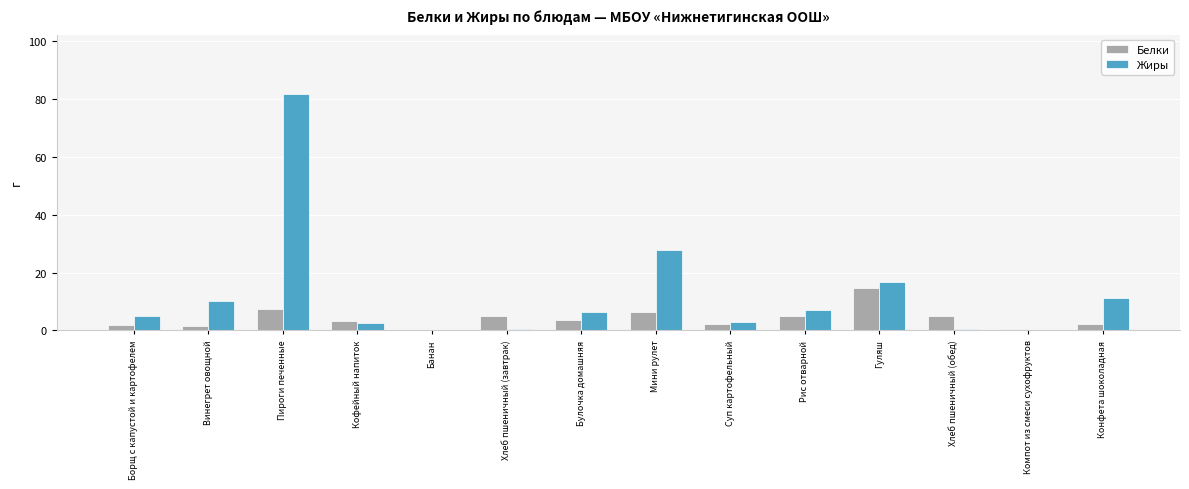

How many values in the Жиры series exceed 6?

7